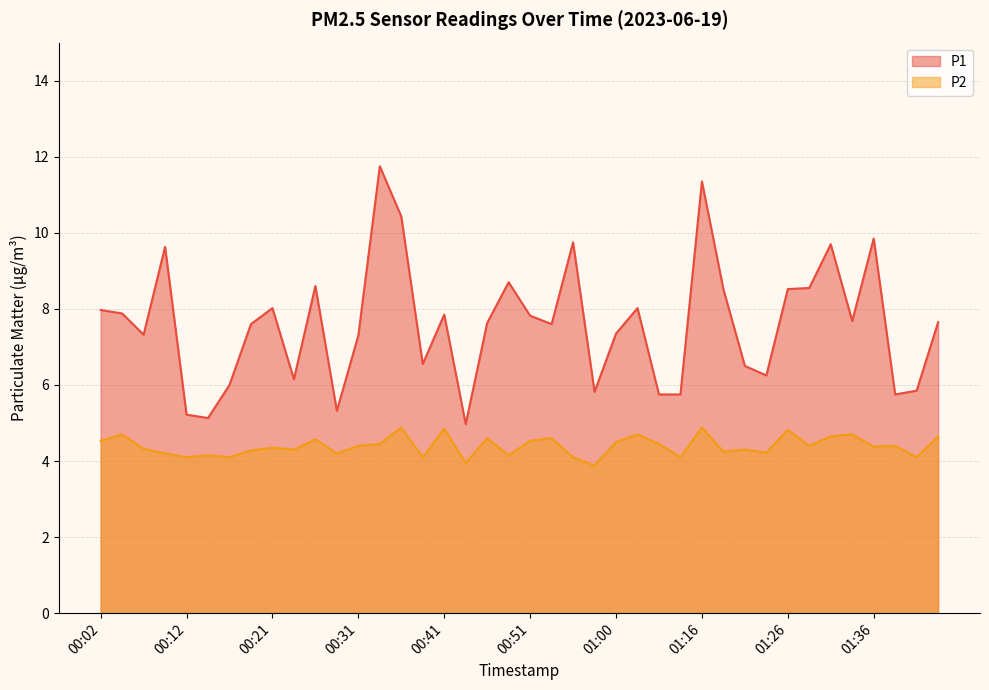

At which category is the sum across all series the highest?

01:16